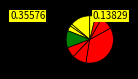

How many slices are in this pie chart?

10